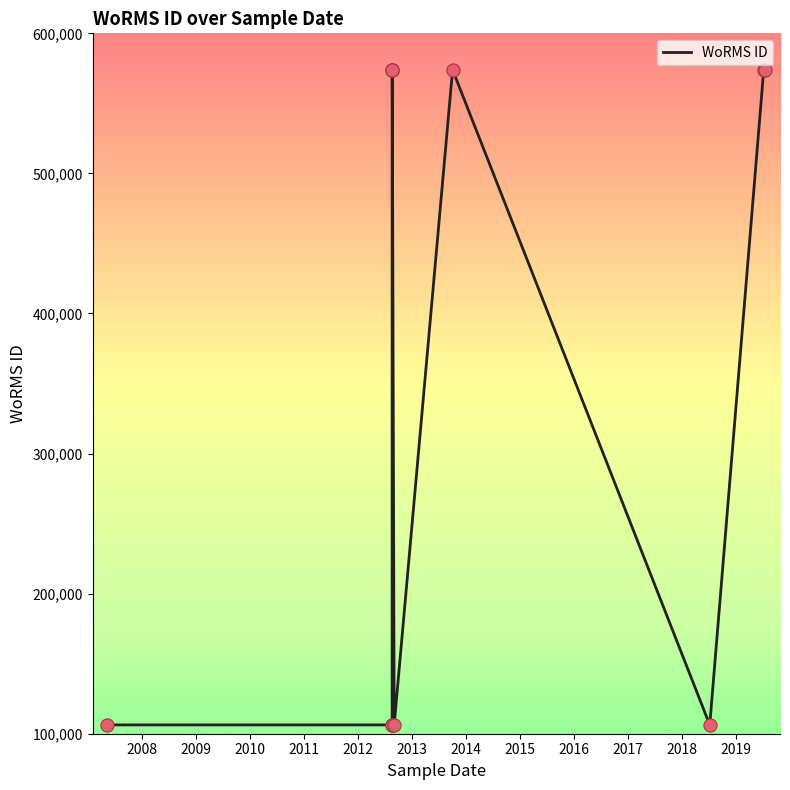

Between 2012 and 2014, which is larger?

2012